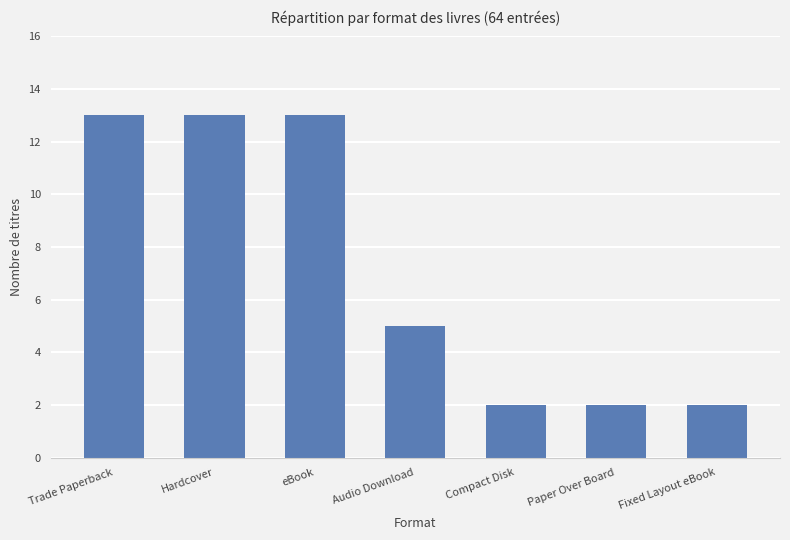

What is the sum of all values?

50